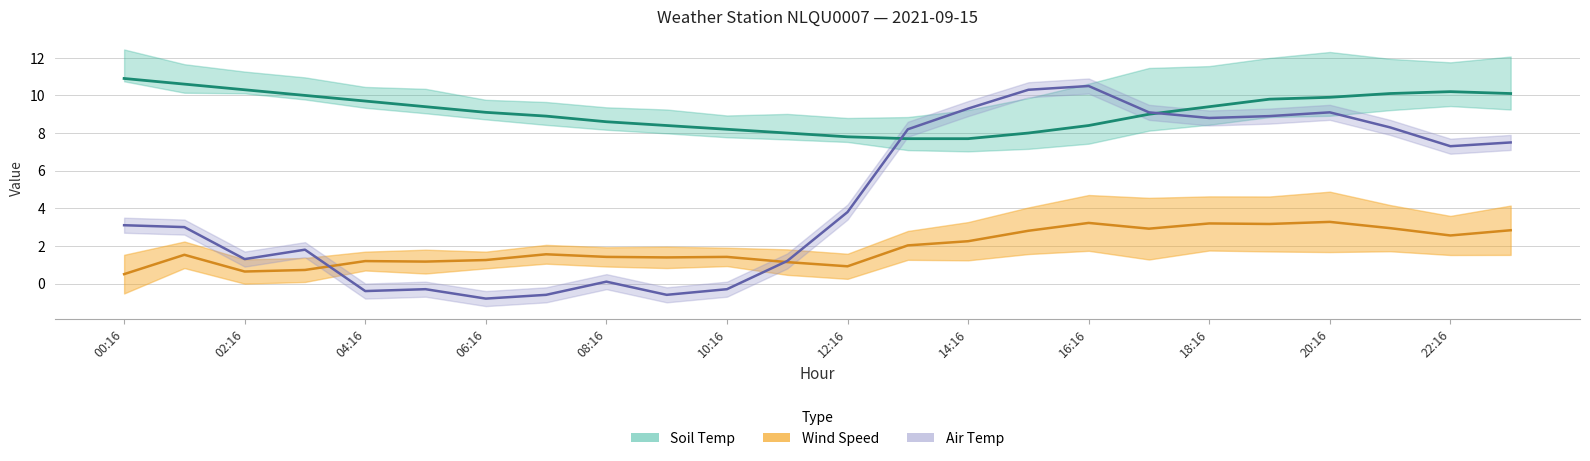

Between which two adjacent categories do Soil Temp and Air Temp first intersect?

12 and 13